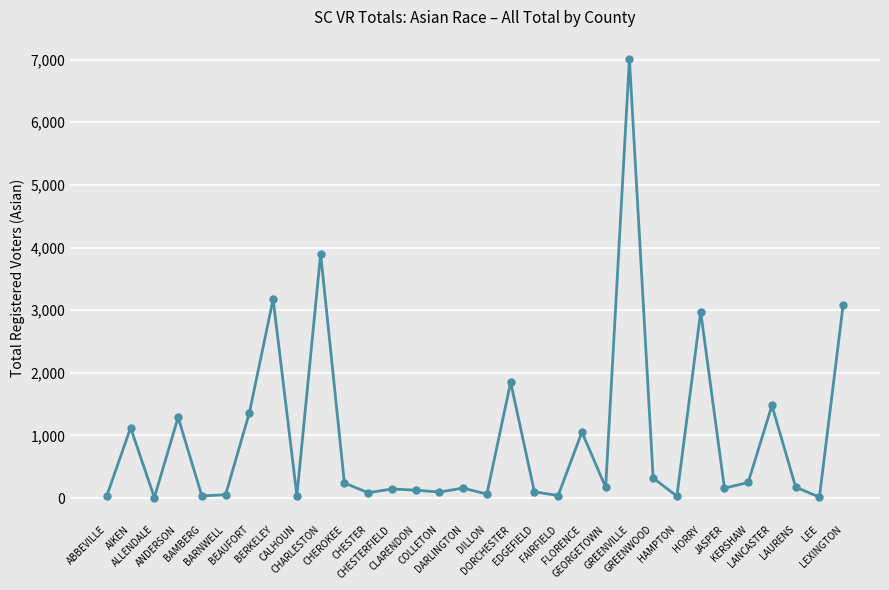

What is the label of the 9th point from the left?

CALHOUN